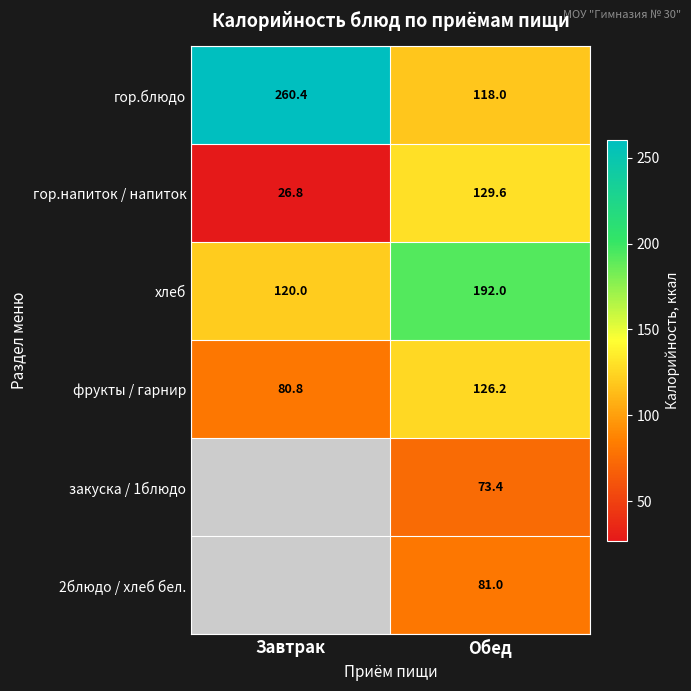

Which category has the highest value in the гор.напиток / напиток series?

Обед